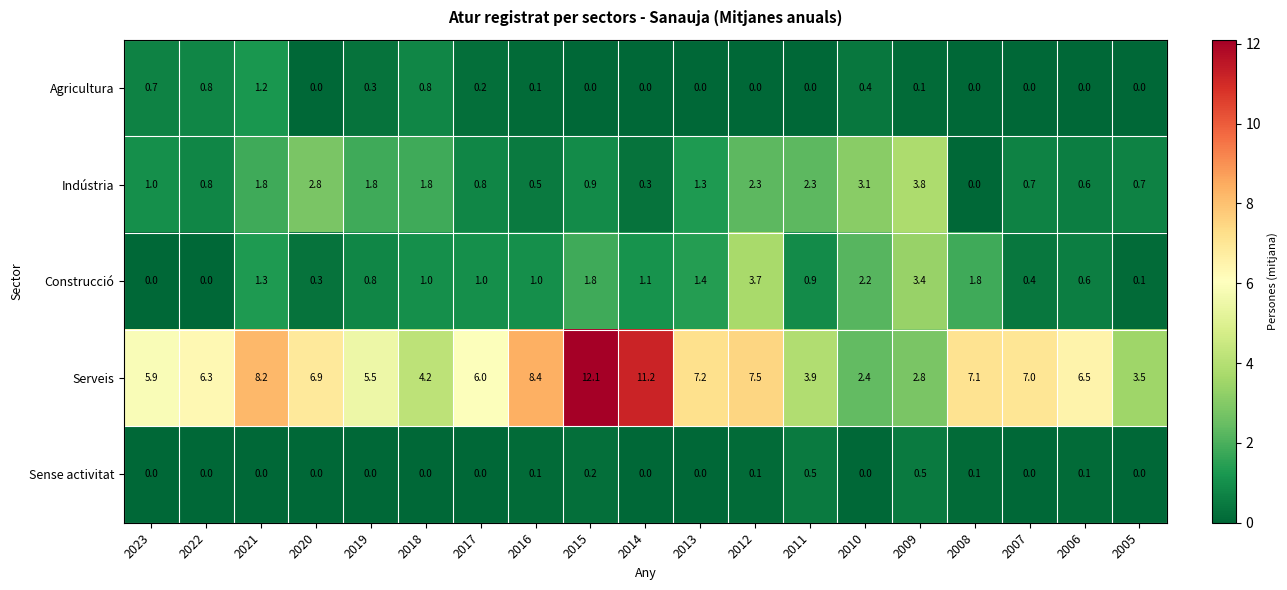

What is the difference between the second highest and minimum values in the Agricultura series?

0.8